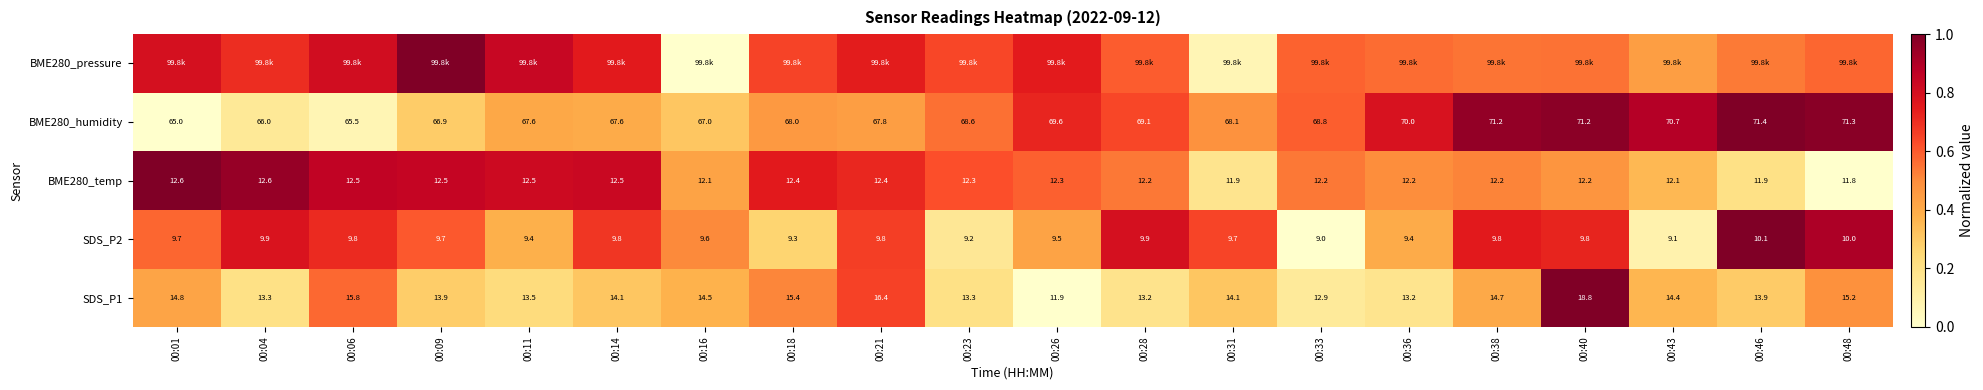

How many values in the SDS_P1 series are below 14?

9